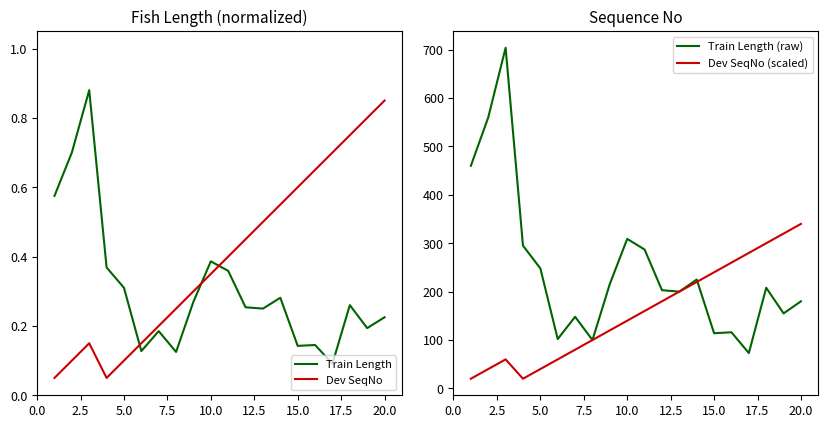

Which series ends up on top after the final intersection of Dev SeqNo and Train Length?

Dev SeqNo